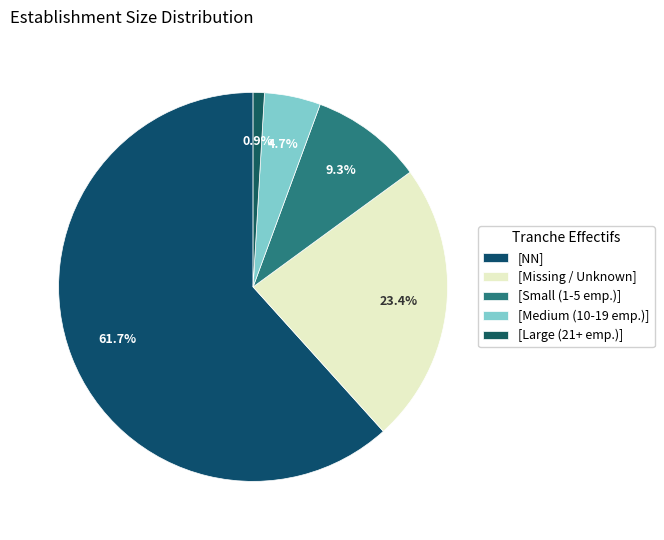

How many segments does this pie chart have?

5